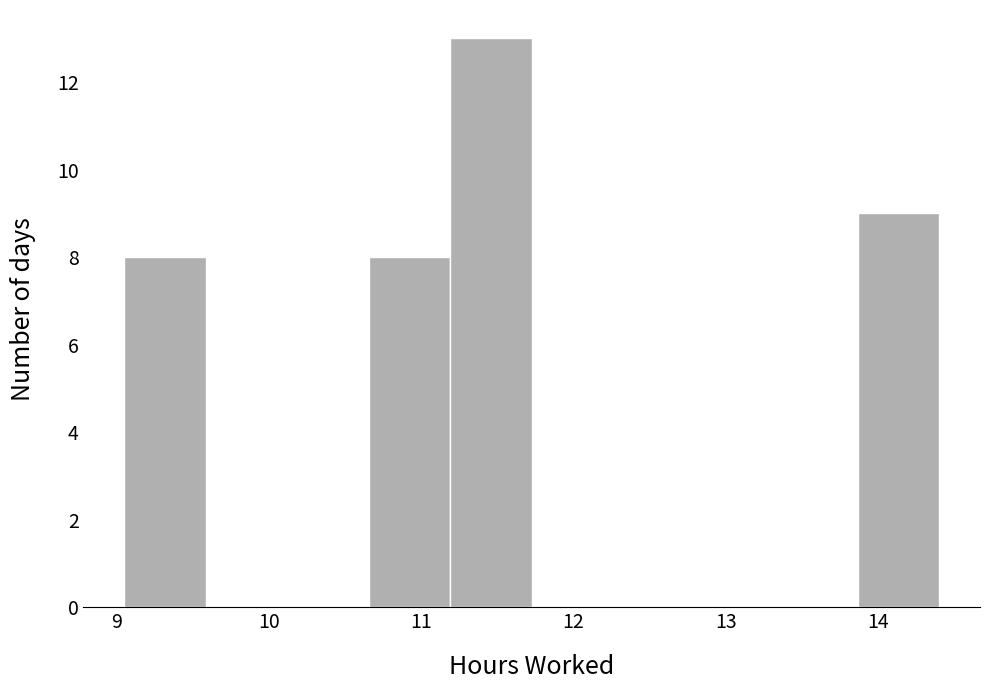

Reading left to right, transcribe this chart: for each bar, give the range it covers on the x-axis and its height. Neither the bar edges nor the heights are printed on the chart, so give them approximately, as read against the axes.

9.1 to 9.6: 8
9.6 to 10.1: 0
10.1 to 10.7: 0
10.7 to 11.2: 8
11.2 to 11.7: 13
11.7 to 12.3: 0
12.3 to 12.8: 0
12.8 to 13.3: 0
13.3 to 13.9: 0
13.9 to 14.4: 9